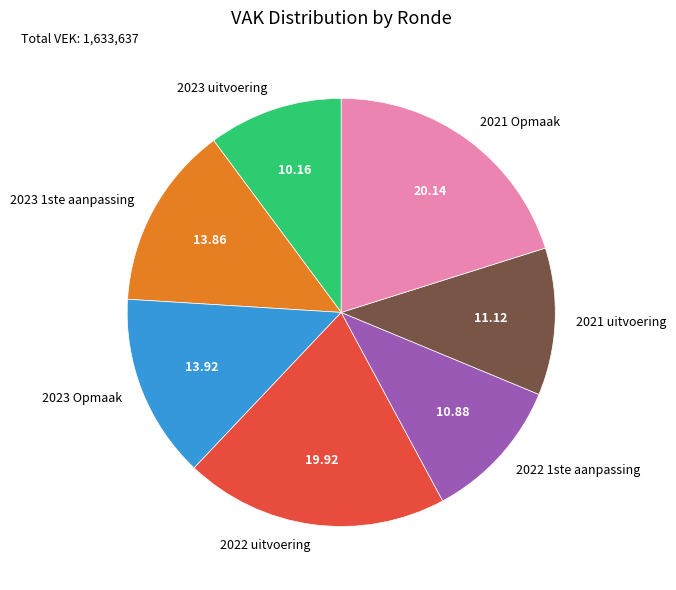

Between 2021 Opmaak and 2022 1ste aanpassing, which is larger?

2021 Opmaak